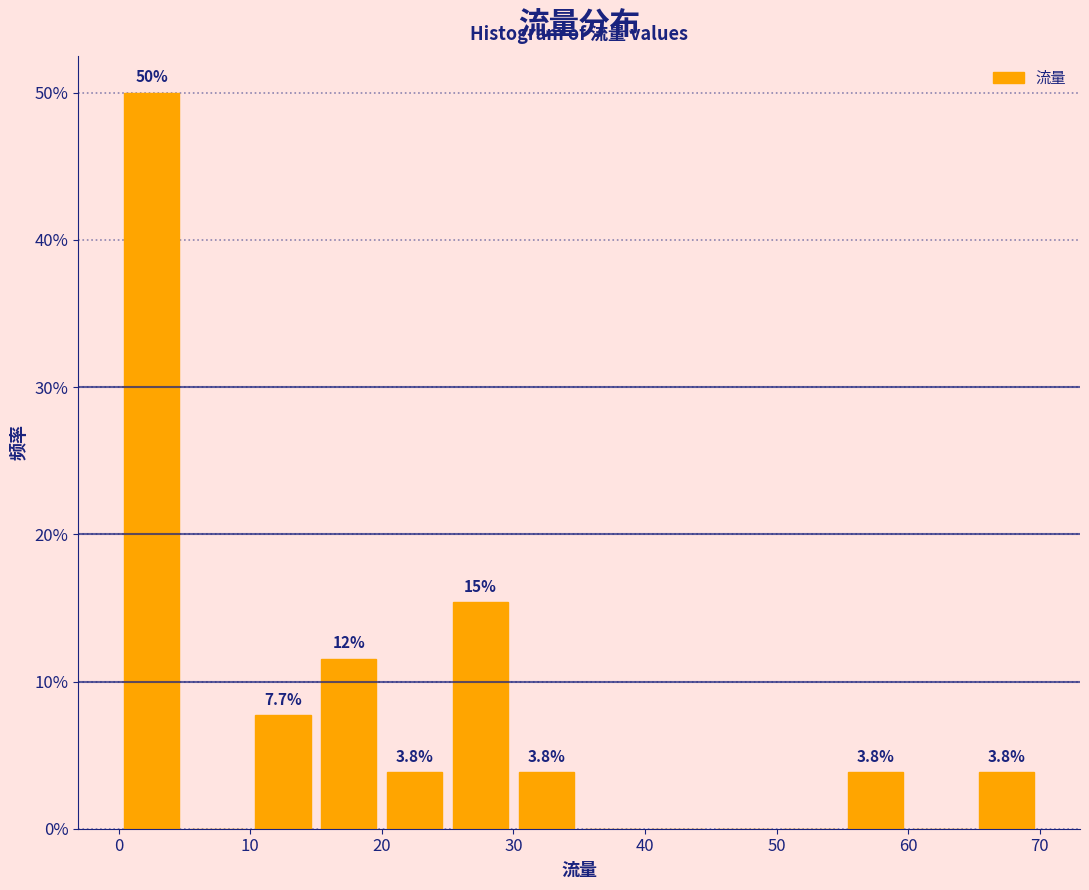

Over which range of the x-axis is the bar tallest?

0 to 5